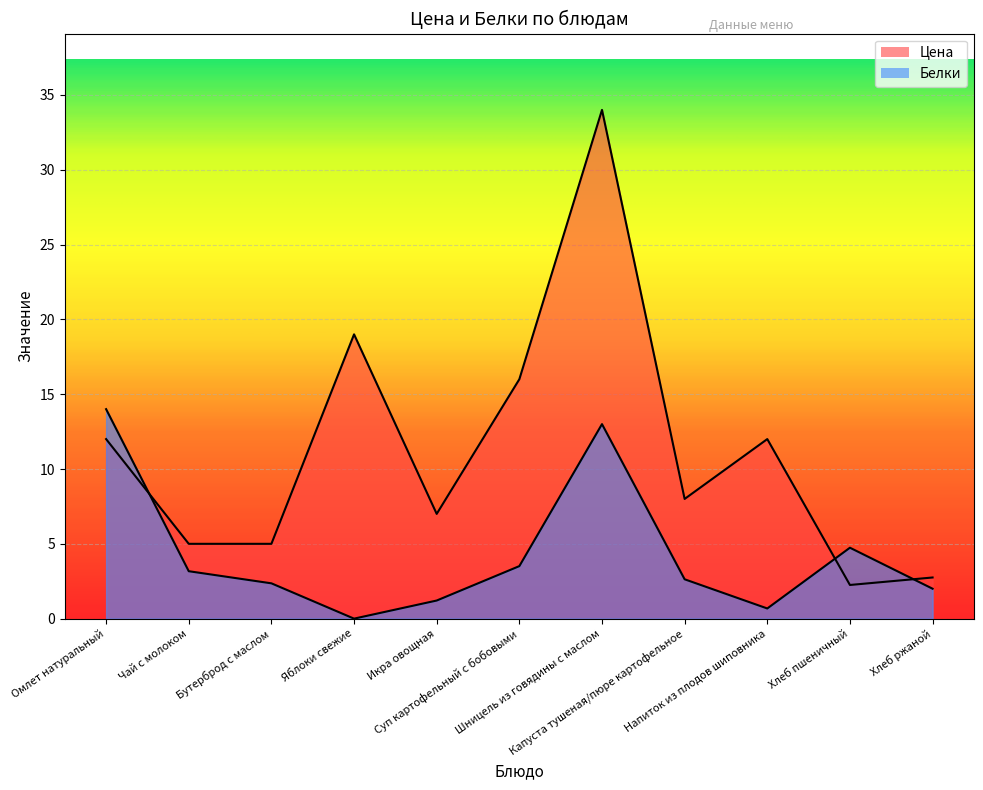

At which label does Цена first exceed 8?

Омлет натуральный